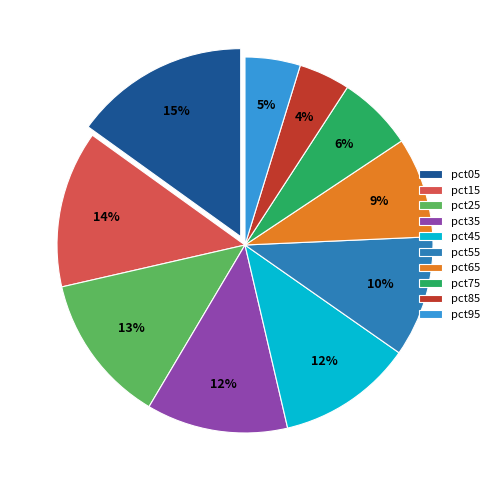

To the nearest percent, what portion does pct45 represent?

12%